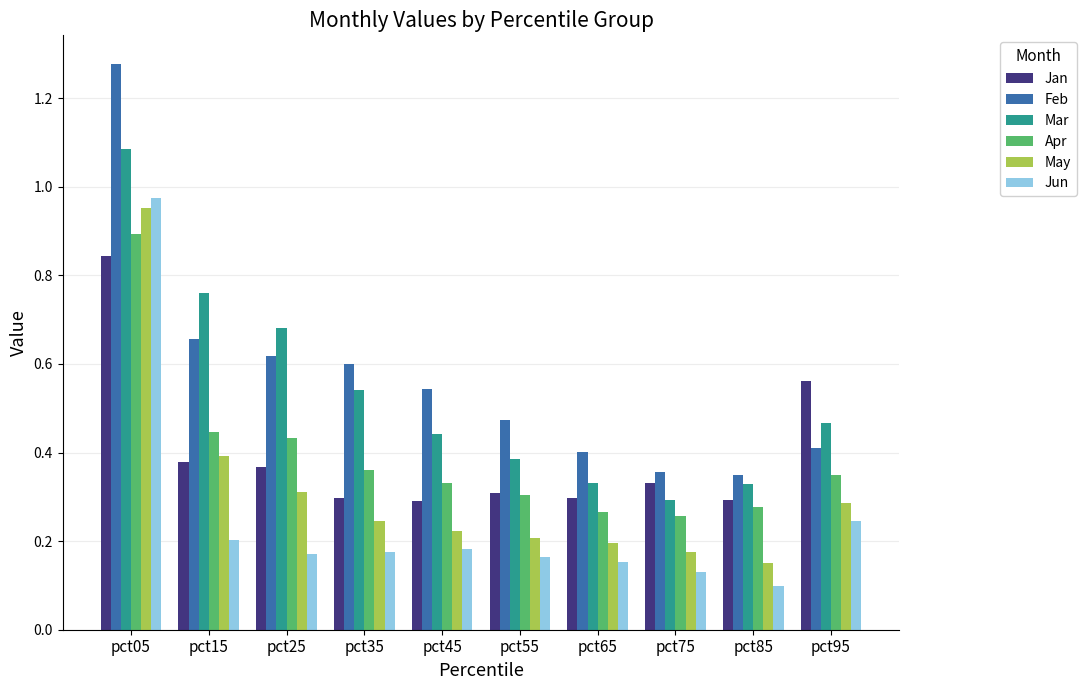

How many categories are shown in the chart?

10